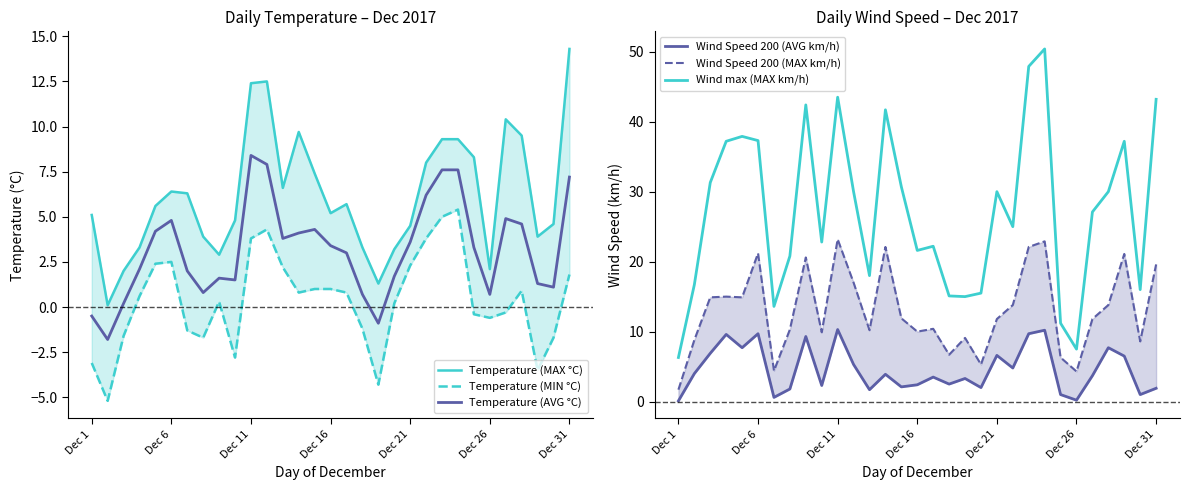

List the series in order of their peak value, highest first.

Wind max (MAX km/h), Wind Speed 200 (MAX km/h), Temperature (MAX °C), Wind Speed 200 (AVG km/h), Temperature (AVG °C), Temperature (MIN °C)